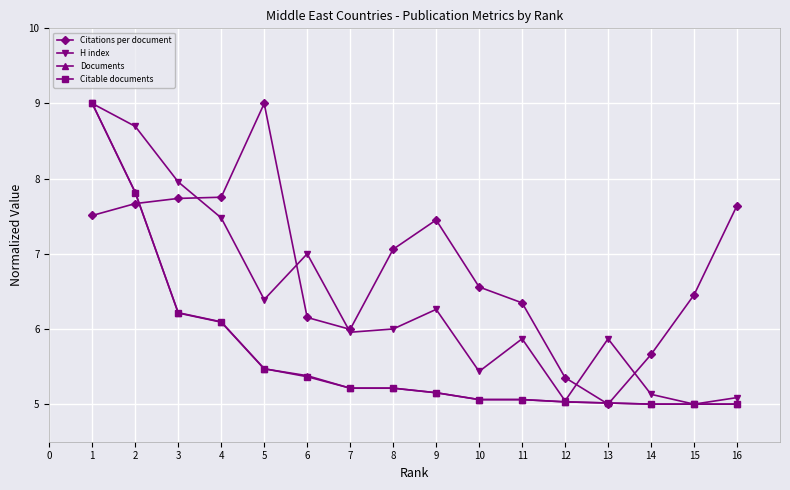

What is the average value of the H index series?

6.4